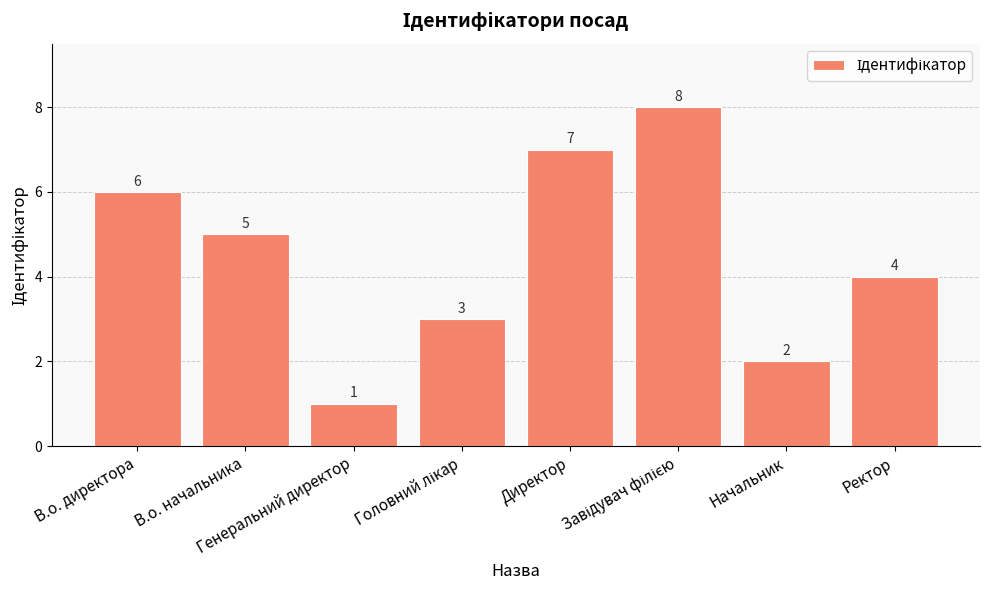

What is the greatest value displayed?

8